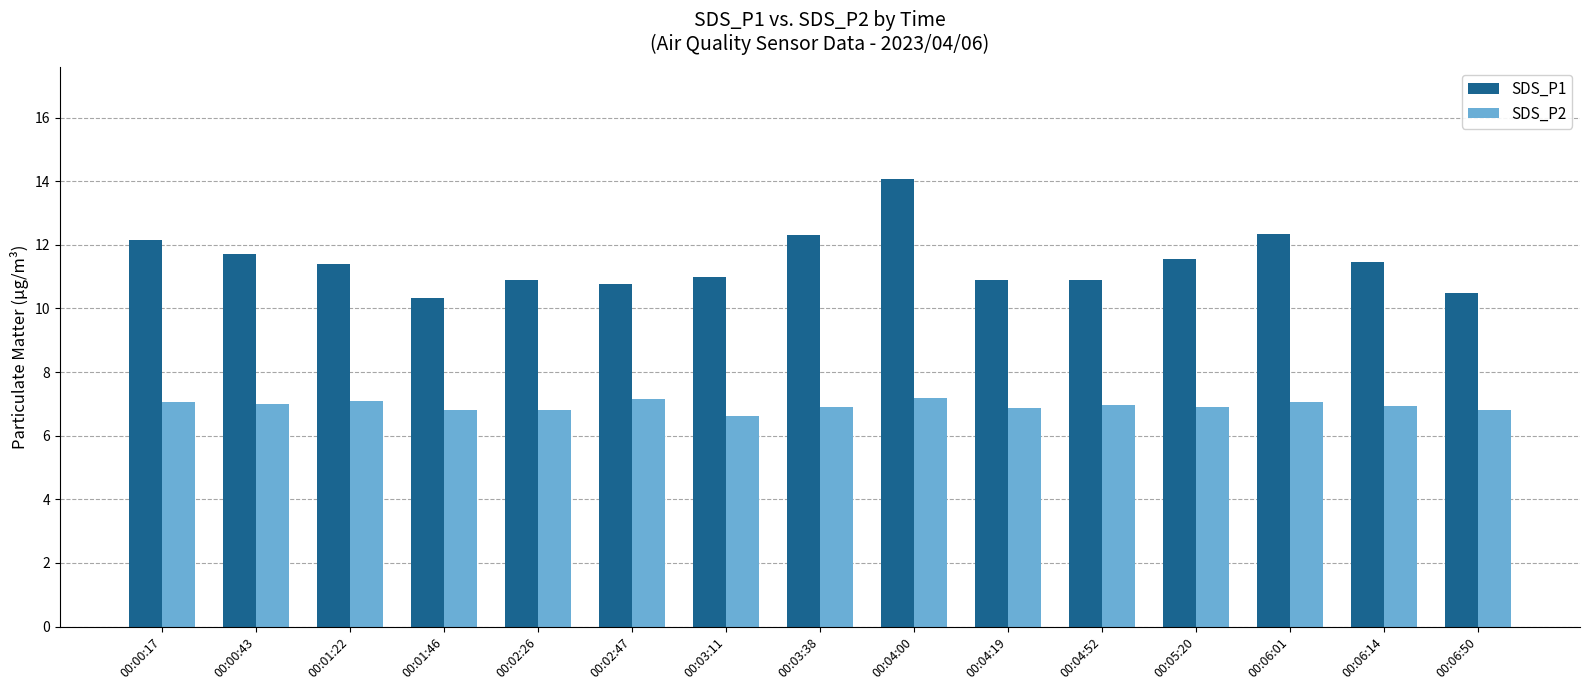

What is the value of the SDS_P1 bar at the 7th from the left?

11.0